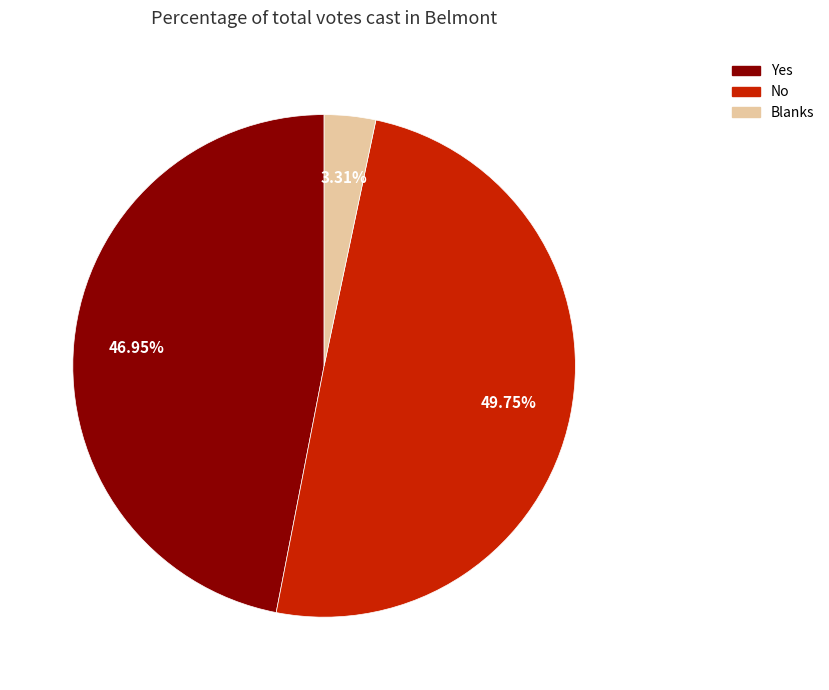

To the nearest percent, what is the difference between the Yes and Blanks slice percentages?

44%